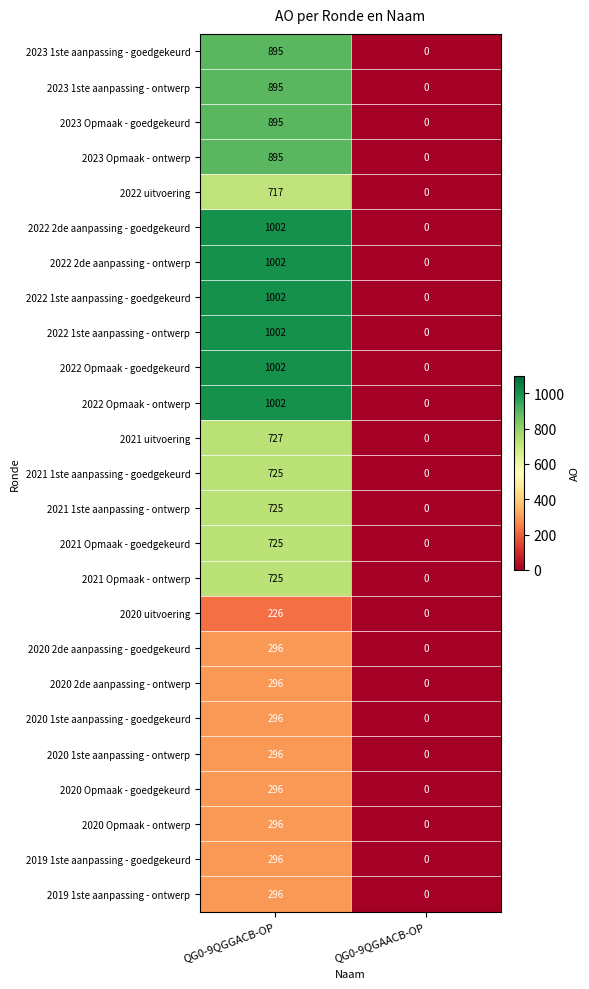

At which category is the sum across all series the highest?

QG0-9QGGACB-OP